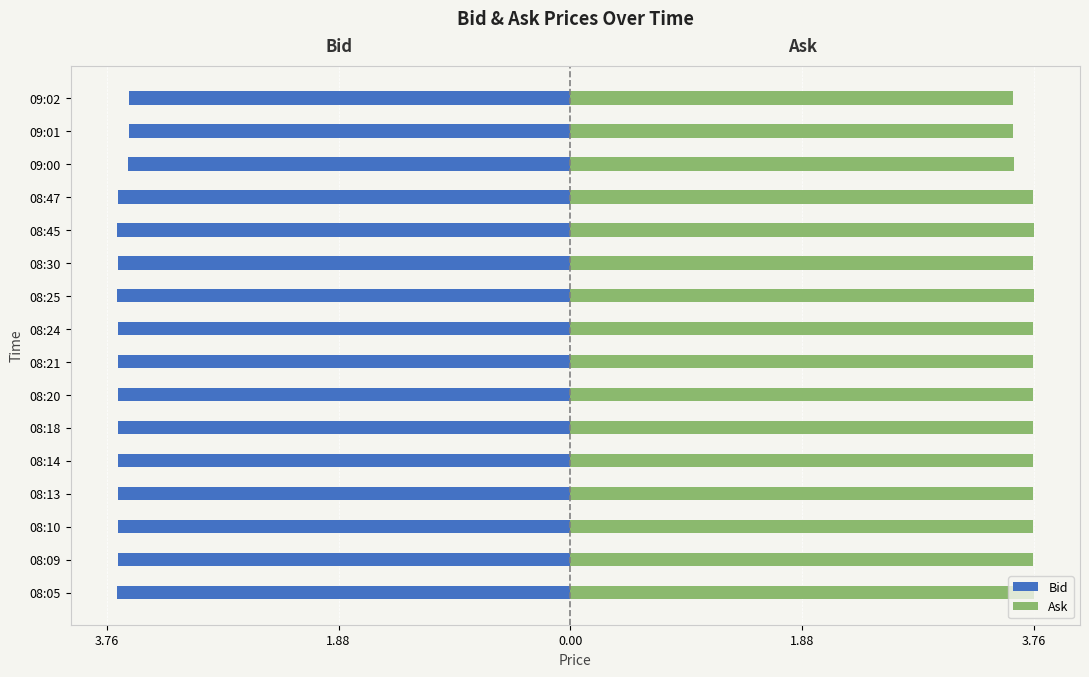

What is the value of the Bid bar at the 8th from the left?

-3.7